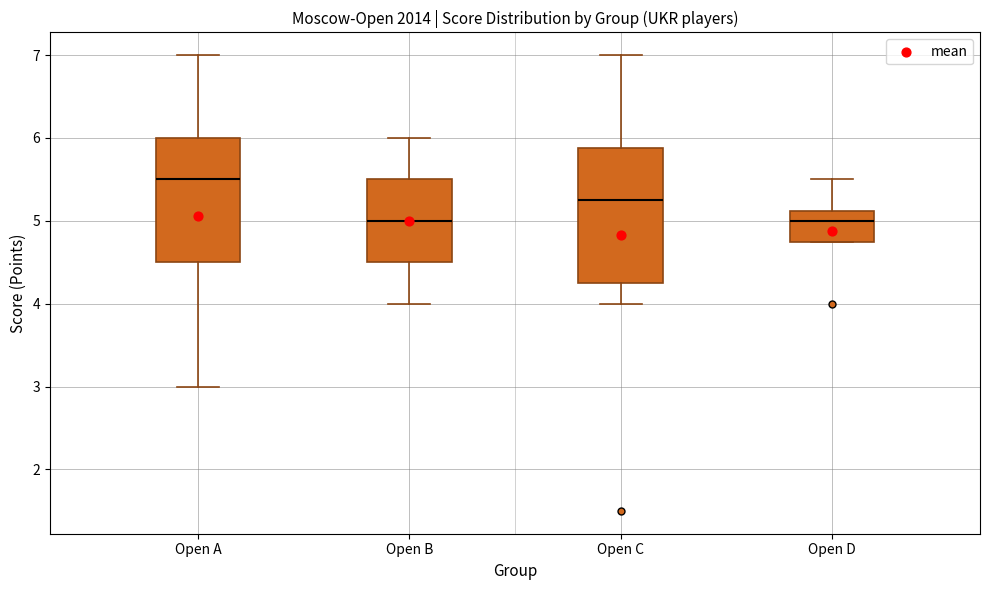

Reading left to right, transcribe this box plot: for each box, give where its median line is, the range the box spans, and where its two whiskers end, as read against the y-axis. The values are not printed on the chart, so give them approximately, as read against the axis.

Open A: median 5.5, box 4.5 to 6.0, whiskers 3.0 to 7.0
Open B: median 5.0, box 4.5 to 5.5, whiskers 4.0 to 6.0
Open C: median 5.3, box 4.3 to 5.9, whiskers 4.0 to 7.0
Open D: median 5.0, box 4.8 to 5.1, whiskers 4.8 to 5.5